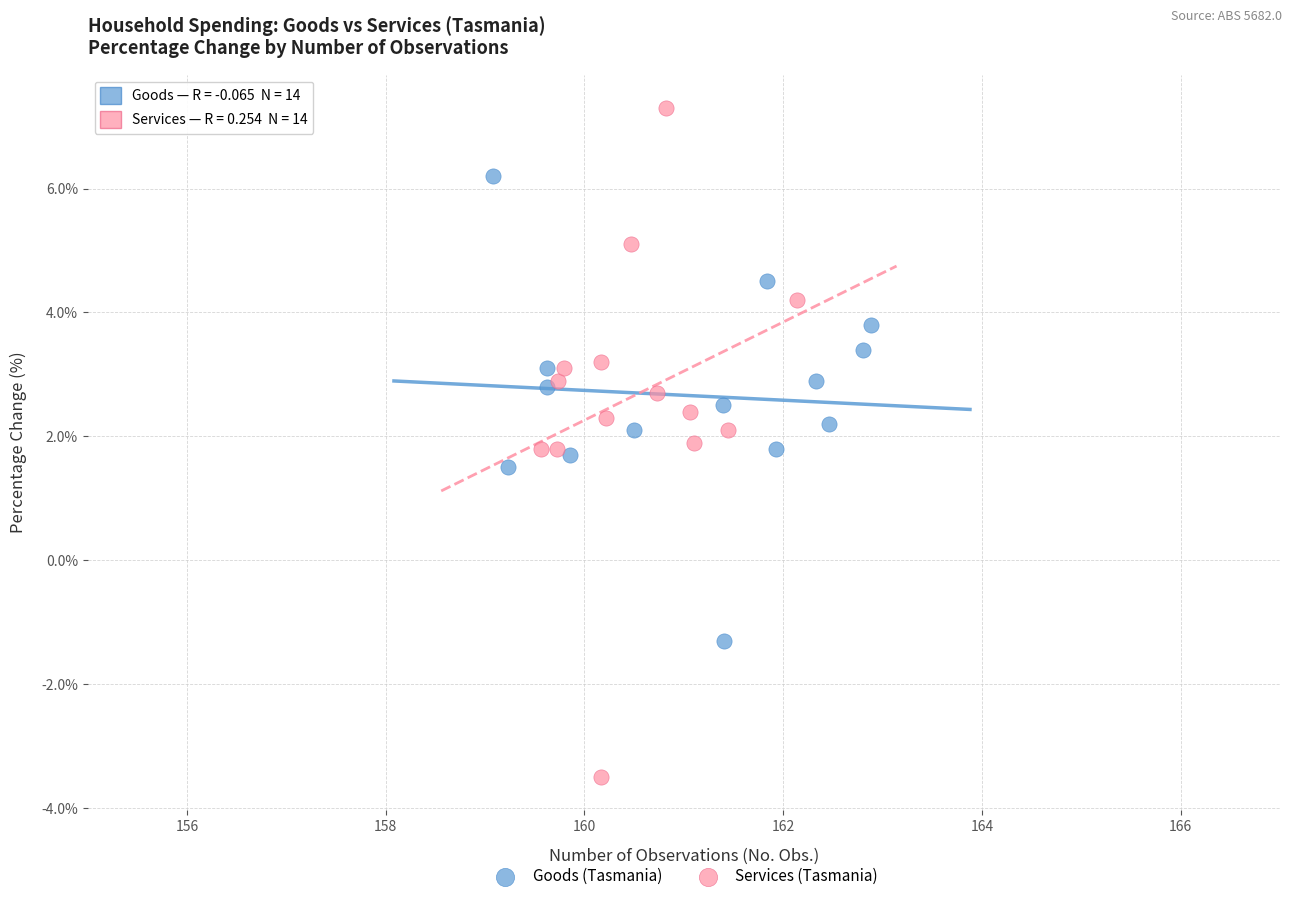

Which series contains the highest Y value?

Services (Tasmania)